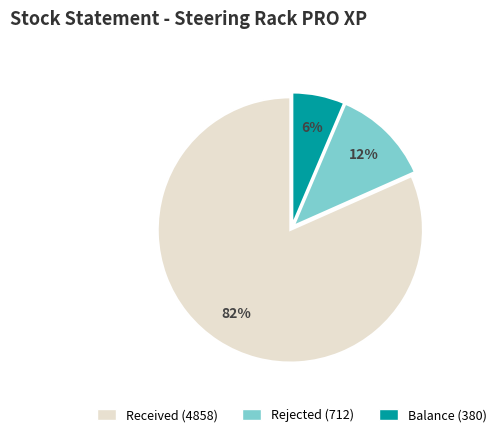

To the nearest percent, what is the average slice percentage?

33%